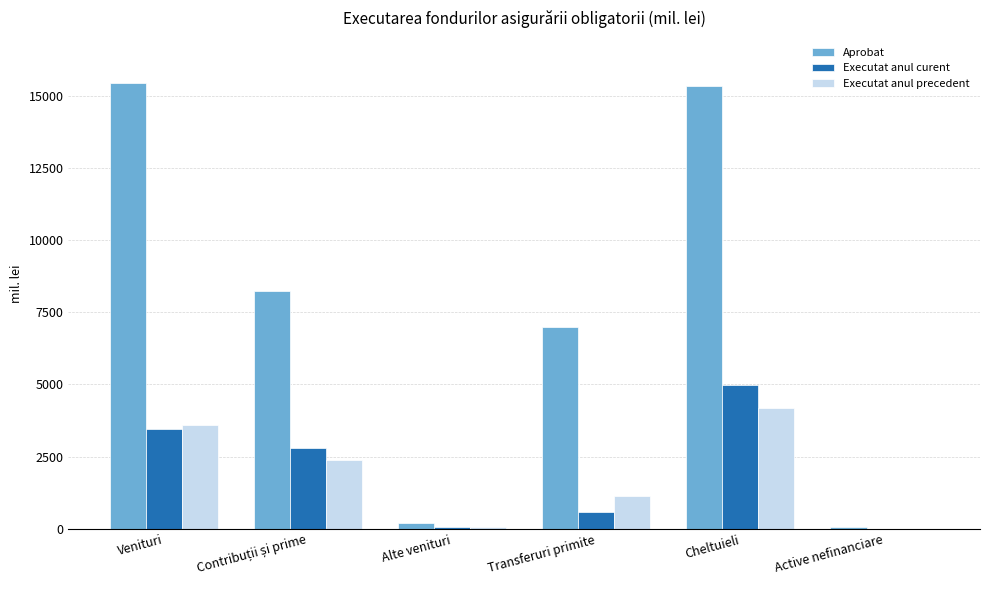

The value of Aprobat at Cheltuieli is 26528.7. True or false?

False